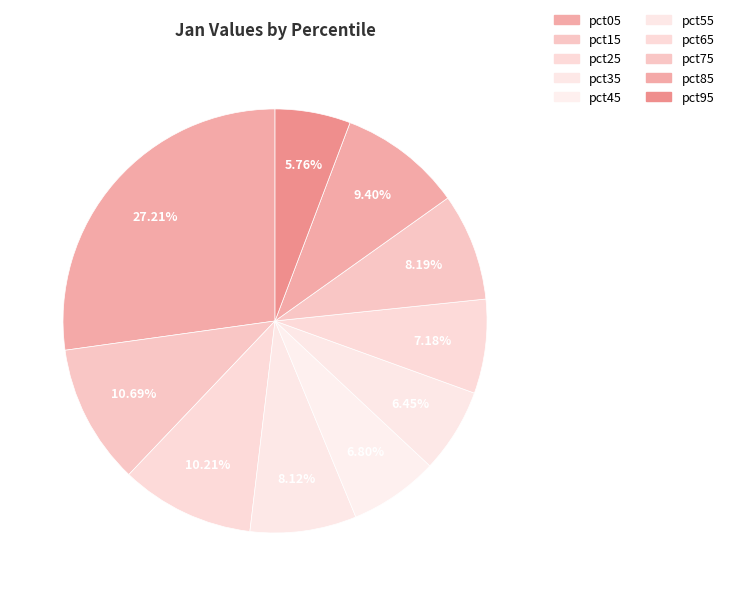

What is the smallest slice in the pie chart?

pct95